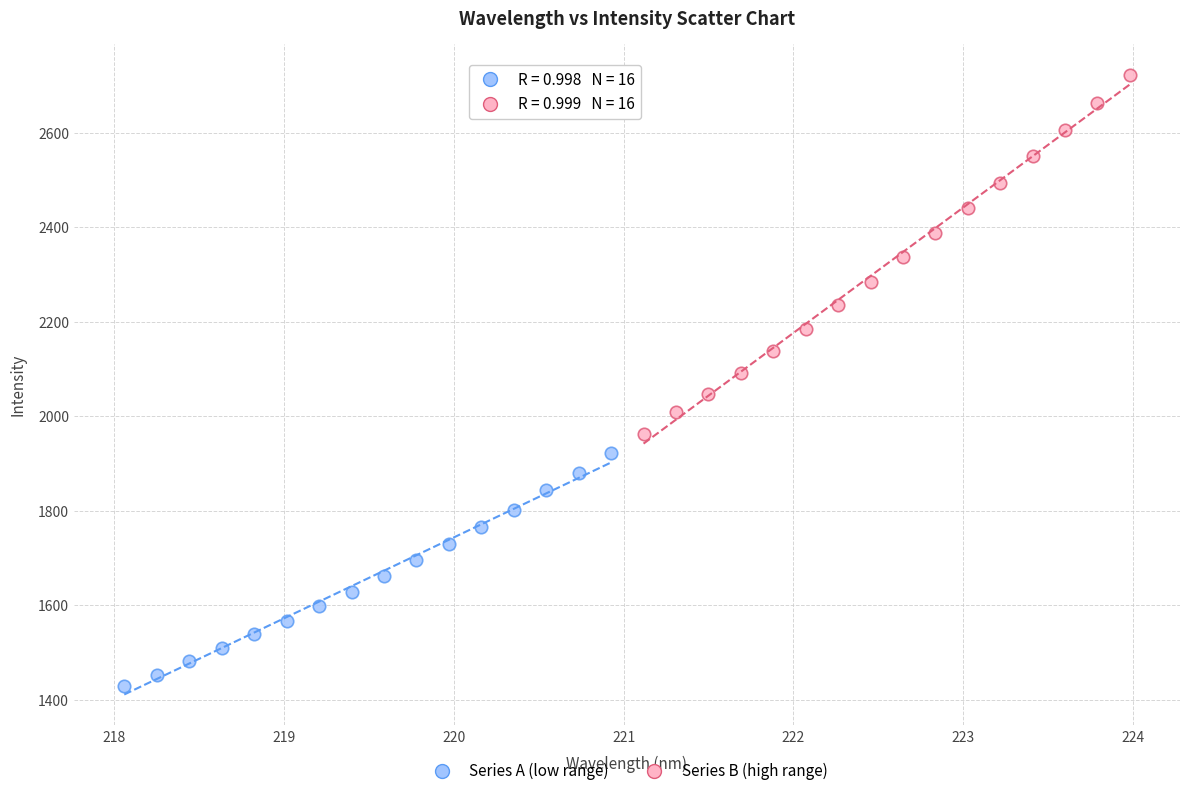

Which series reaches the maximum Y coordinate?

Series B (high range)